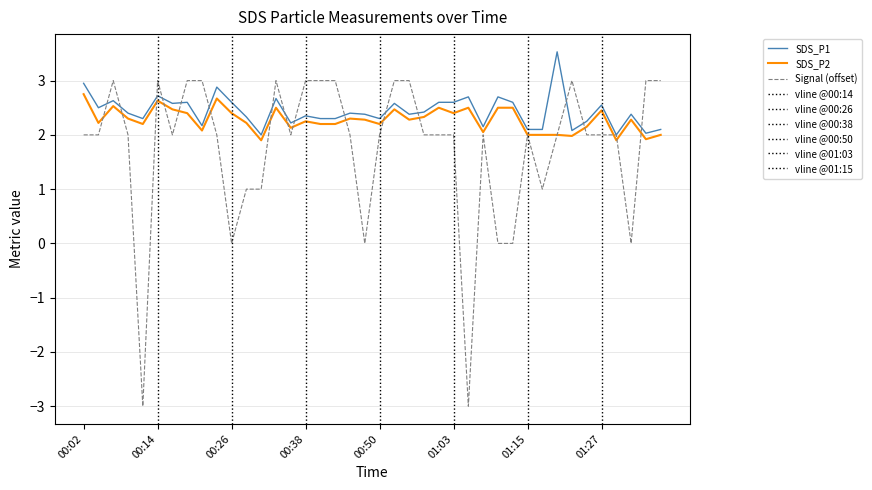

Reading left to right, list all the values displayed in this chart.

SDS_P1: 3.0	2.5	2.6	2.4	2.3	2.7	2.6	2.6	2.2	2.9	2.6	2.3	2.0	2.7	2.2	2.4	2.3	2.3	2.4	2.4	2.3	2.6	2.4	2.4	2.6	2.6	2.7	2.1	2.7	2.6	2.1	2.1	3.5	2.1	2.2	2.5	2.0	2.4	2.0	2.1
SDS_P2: 2.8	2.2	2.5	2.3	2.2	2.6	2.5	2.4	2.1	2.7	2.4	2.2	1.9	2.5	2.1	2.2	2.2	2.2	2.3	2.3	2.2	2.5	2.3	2.3	2.5	2.4	2.5	2.0	2.5	2.5	2.0	2.0	2.0	2.0	2.1	2.5	1.9	2.3	1.9	2.0
Signal: 2.0	2.0	3.0	2.0	-3.0	3.0	2.0	3.0	3.0	2.0	0.0	1.0	1.0	3.0	2.0	3.0	3.0	3.0	2.0	0.0	2.0	3.0	3.0	2.0	2.0	2.0	-3.0	2.0	0.0	0.0	2.0	1.0	2.0	3.0	2.0	2.0	2.0	0.0	3.0	3.0